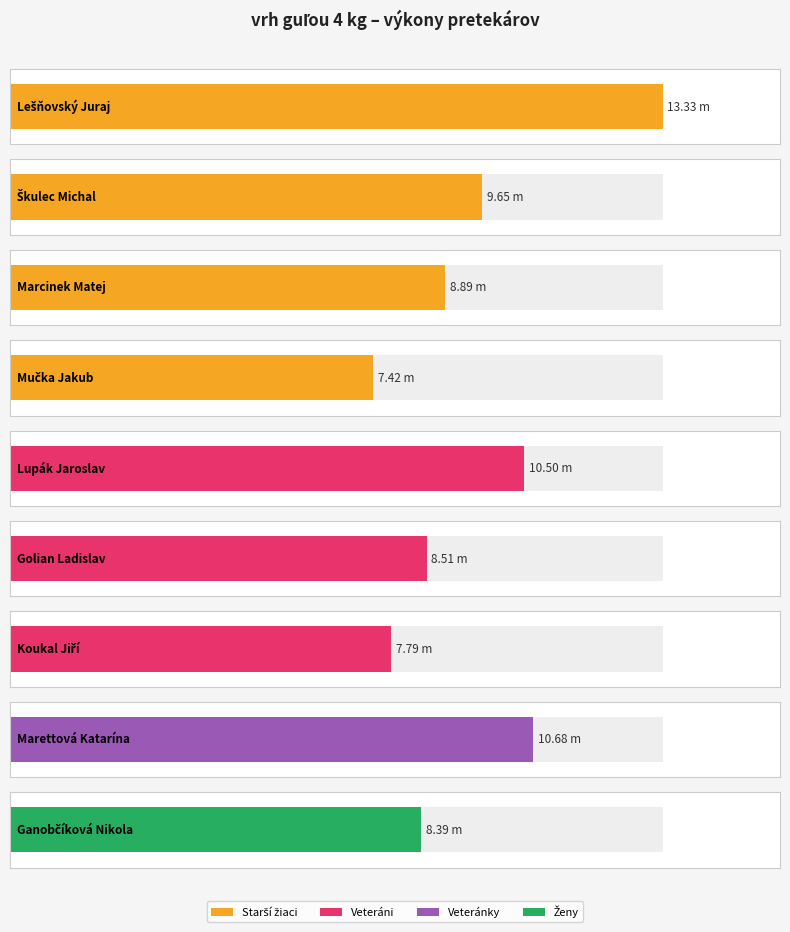

Is it true that the value at Marettová Katarína is 10.7?

True